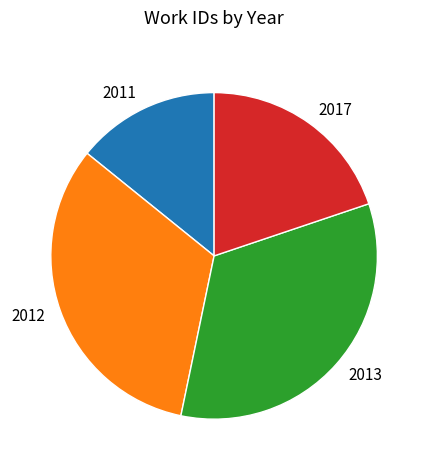

Between 2012 and 2017, which is larger?

2012